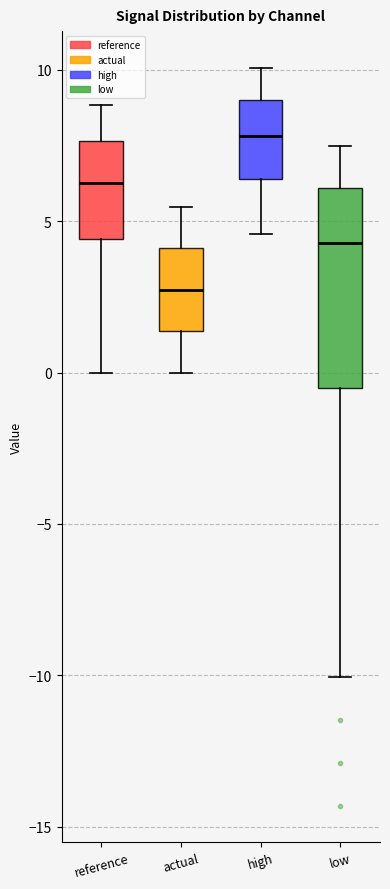

Where does the upper whisker of the box for high end on the y-axis? The values are not printed on the chart, so give them approximately, as read against the axis.

10.0